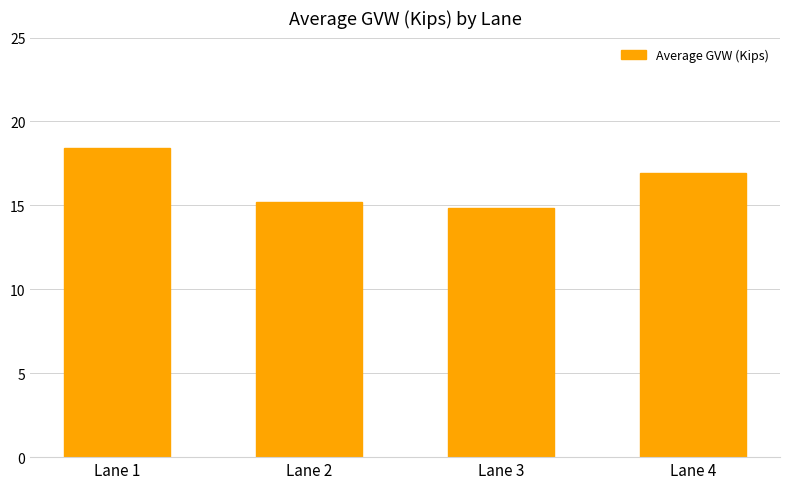

List the labels in order of value, largest first.

Lane 1, Lane 4, Lane 2, Lane 3